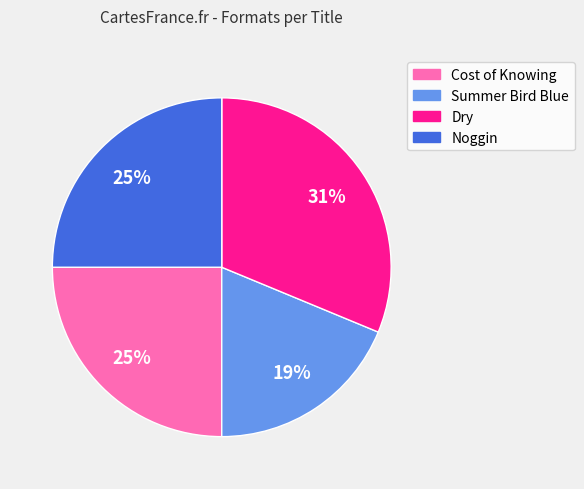

Between Dry and Noggin, which is larger?

Dry